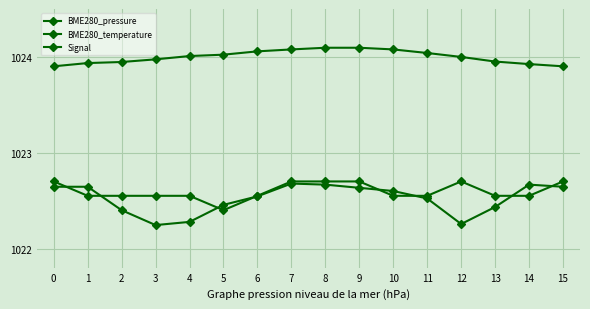

Does the chart have visible grid lines?

Yes